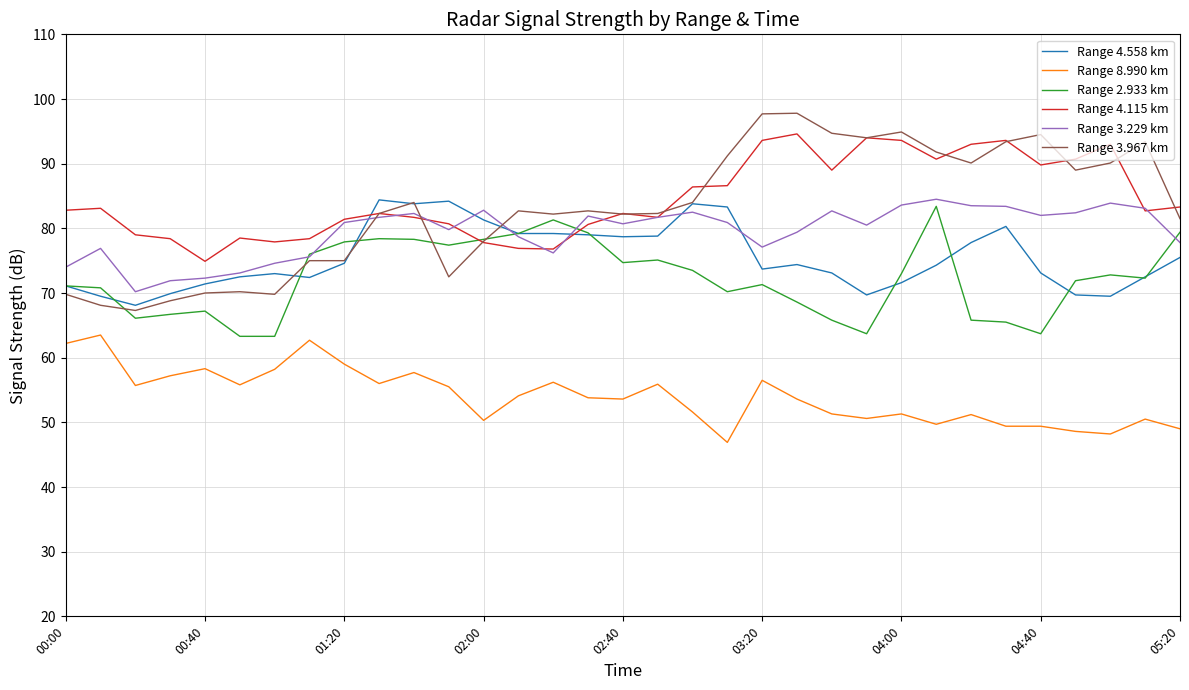

True or false: Range 3.967 km has more than 2 points higher than both neighbors.

True